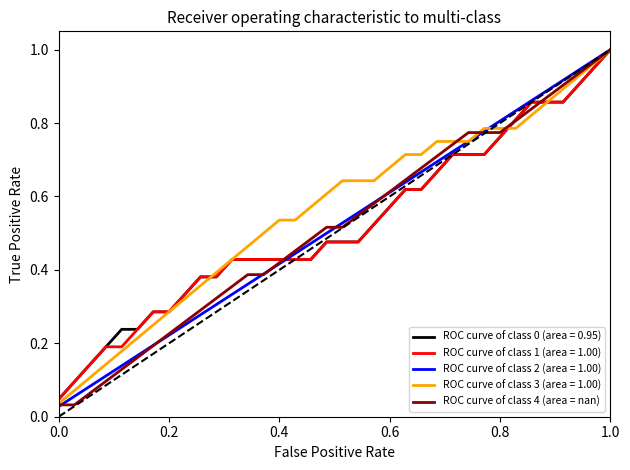

Does the chart display data point markers on the line(s)?

No